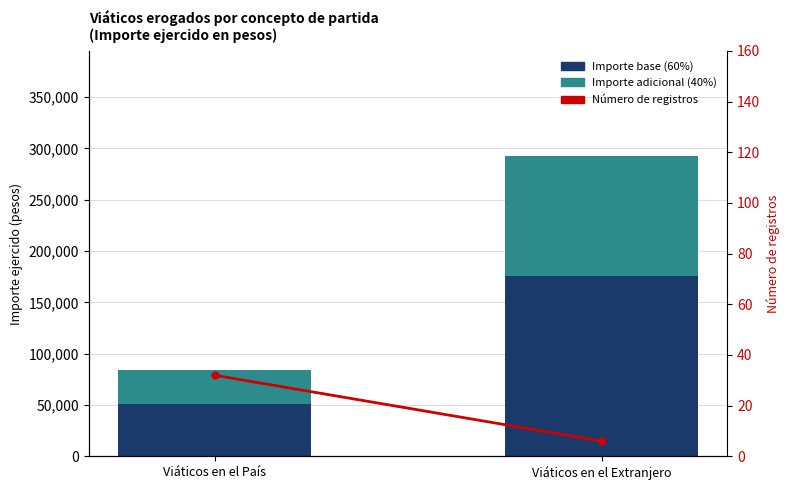

What is the label of the 2nd bar from the right?

Viáticos en el País